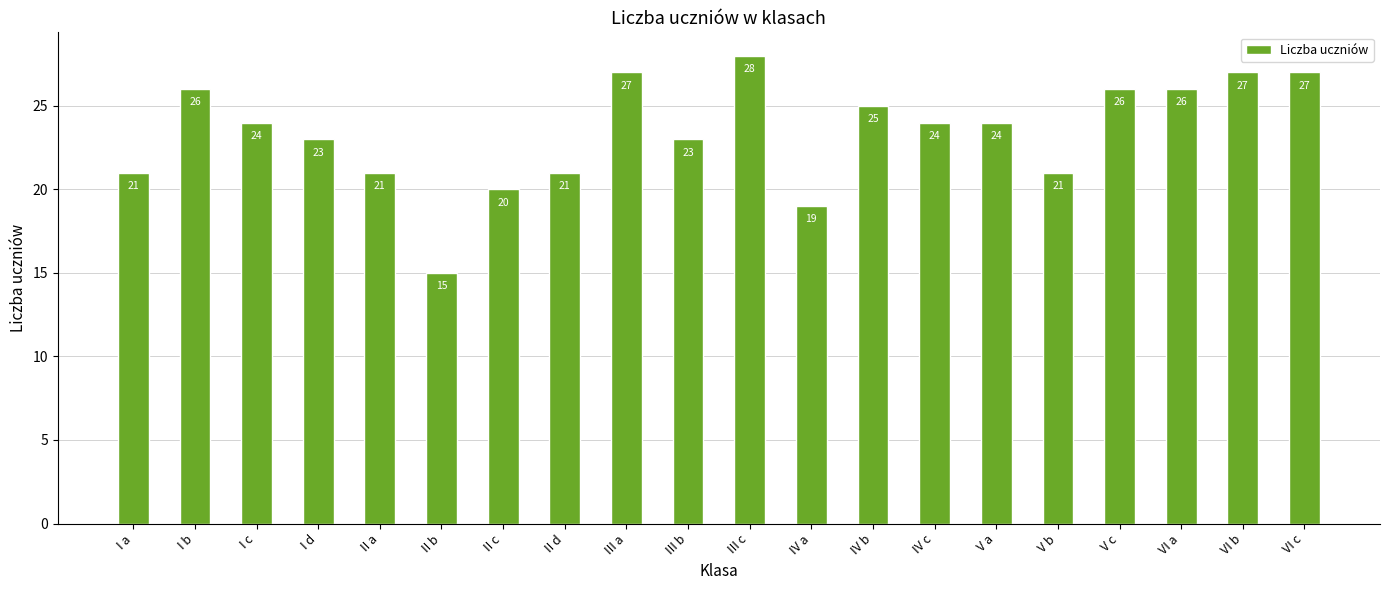

At which category does the chart reach its minimum across all series?

II b